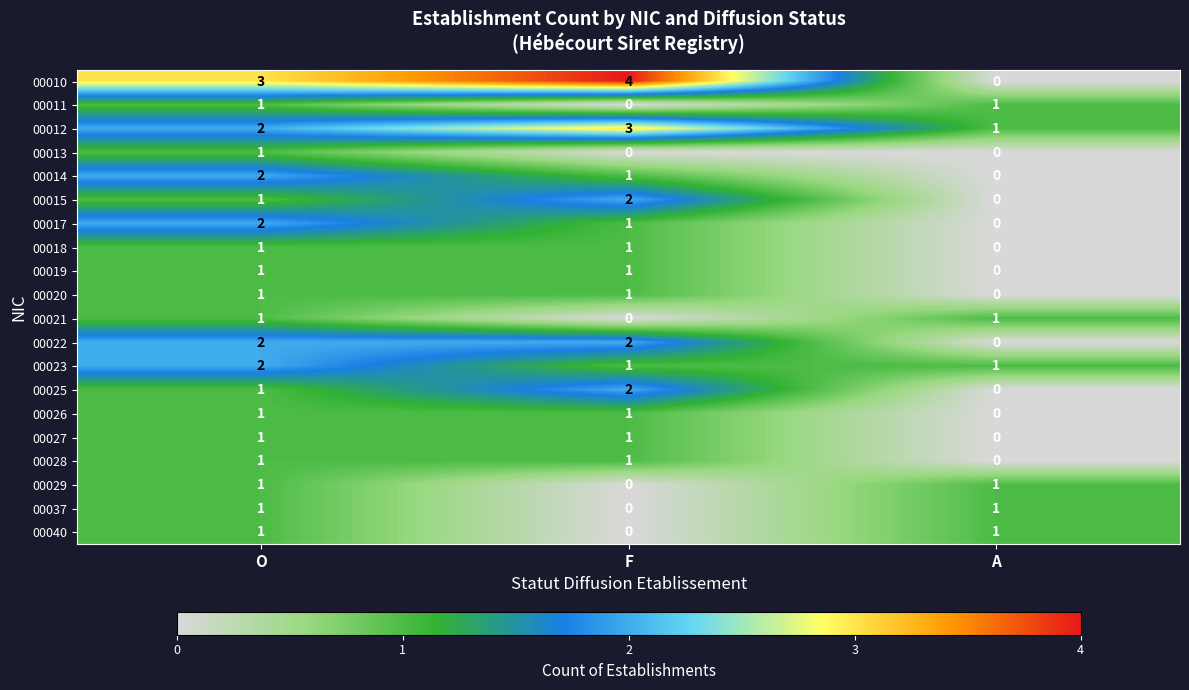

Which label corresponds to the largest value in the chart?

F